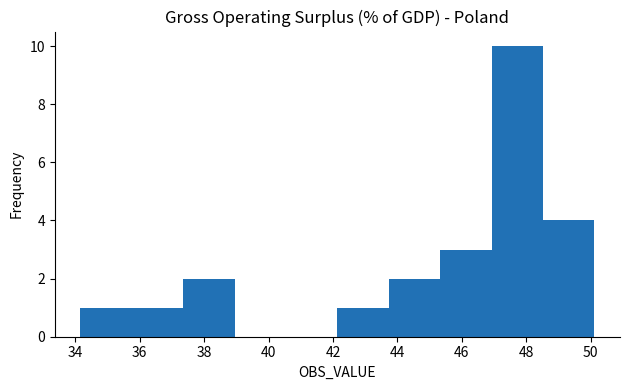

What is the height of the bar covering 47.0 to 48.6 on the x-axis? Neither the bar edges nor the heights are printed on the chart, so give them approximately, as read against the axes.

10